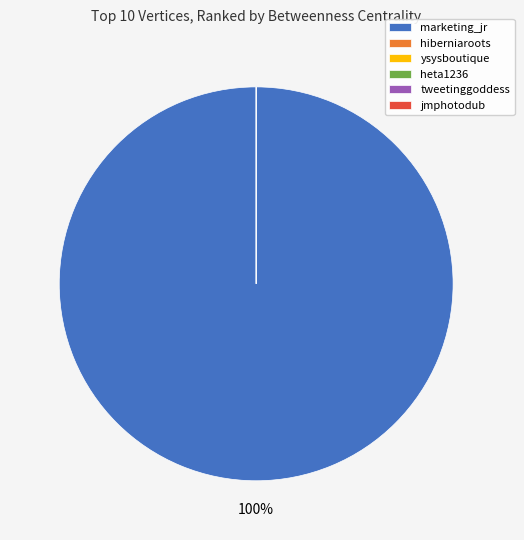

Which slice is the smallest?

hiberniaroots